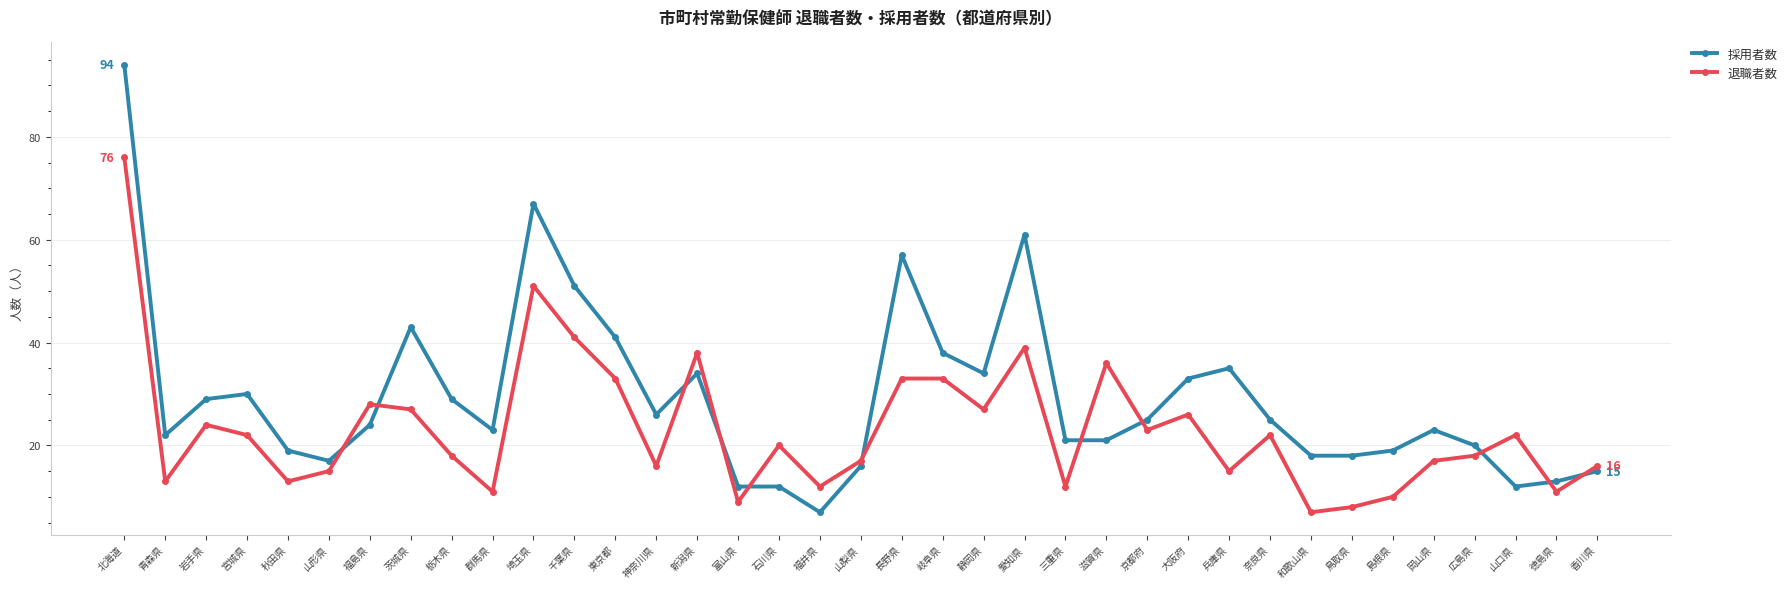

The 採用者数 series shows 22 at 青森県. True or false?

True